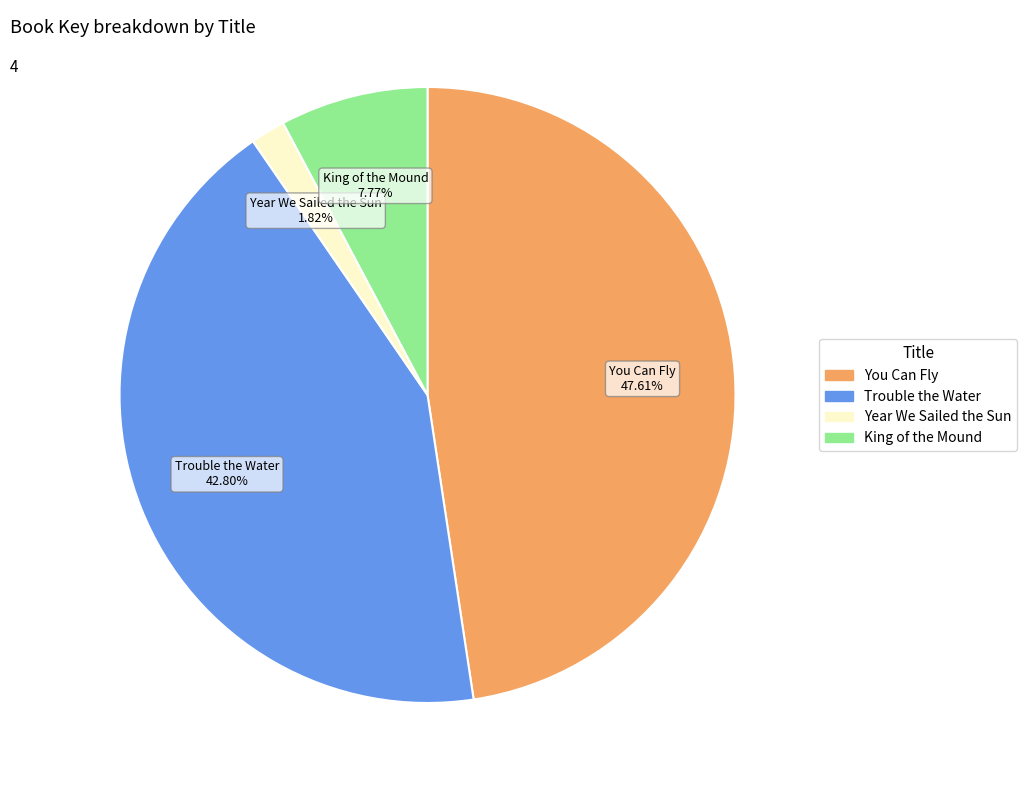

What percentage is the Trouble the Water slice, to the nearest percent?

43%